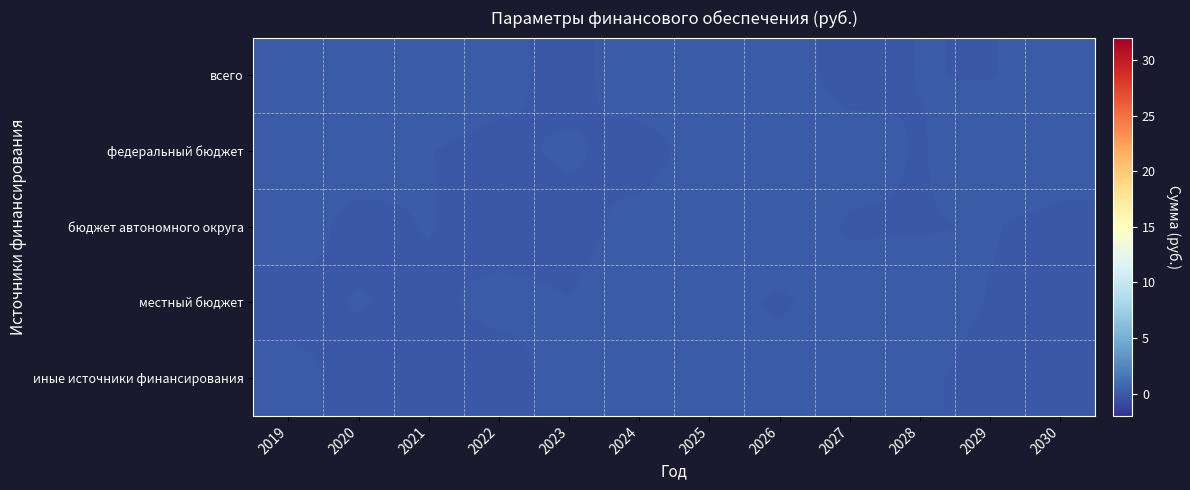

Rank the series at 2021 from lowest to highest value.

иные источники финансирования, местный бюджет, федеральный бюджет, бюджет автономного округа, всего